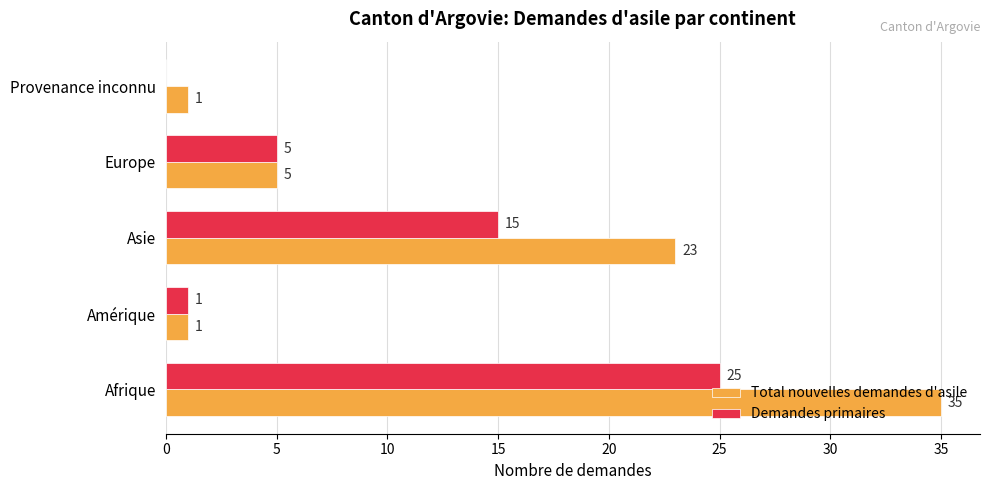

What is the average value of the Total nouvelles demandes d'asile series?

13